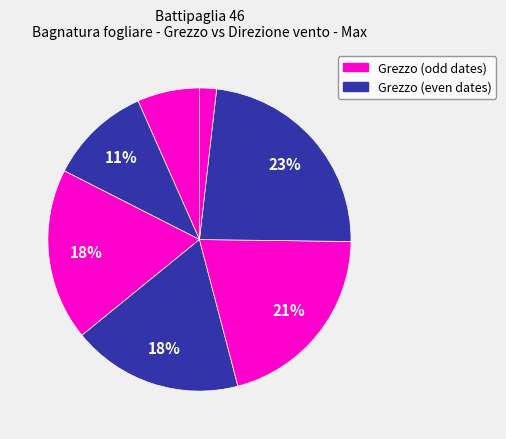

Count the number of slices in the pie.

7